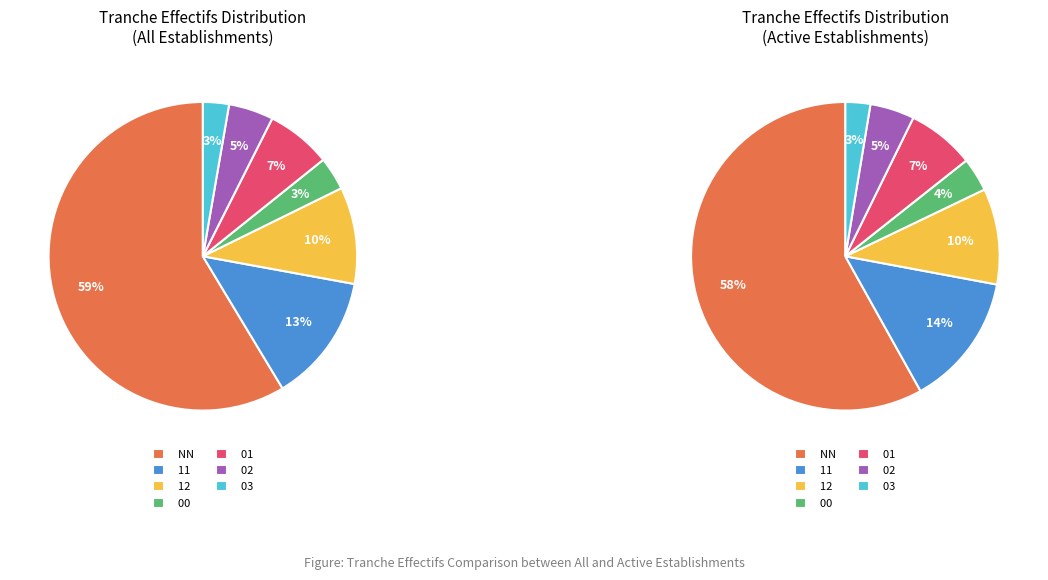

What percentage is the NN slice, to the nearest percent?

59%